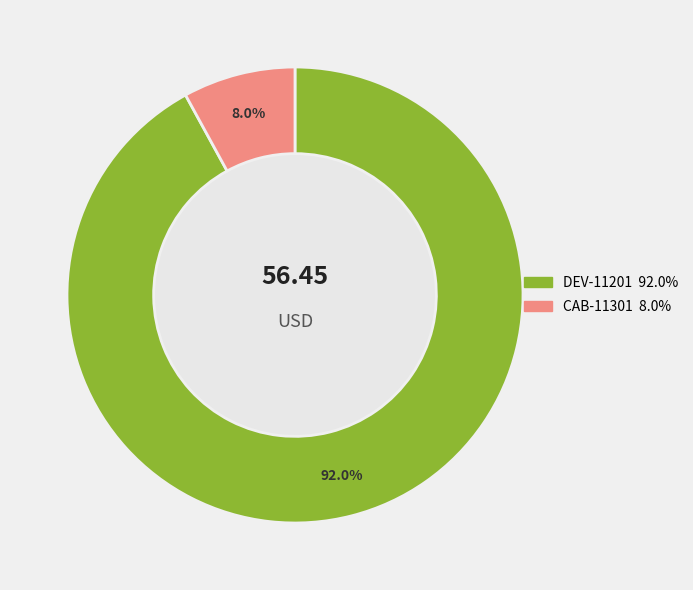

What is the total percentage of CAB-11301 and DEV-11201?

100.0%